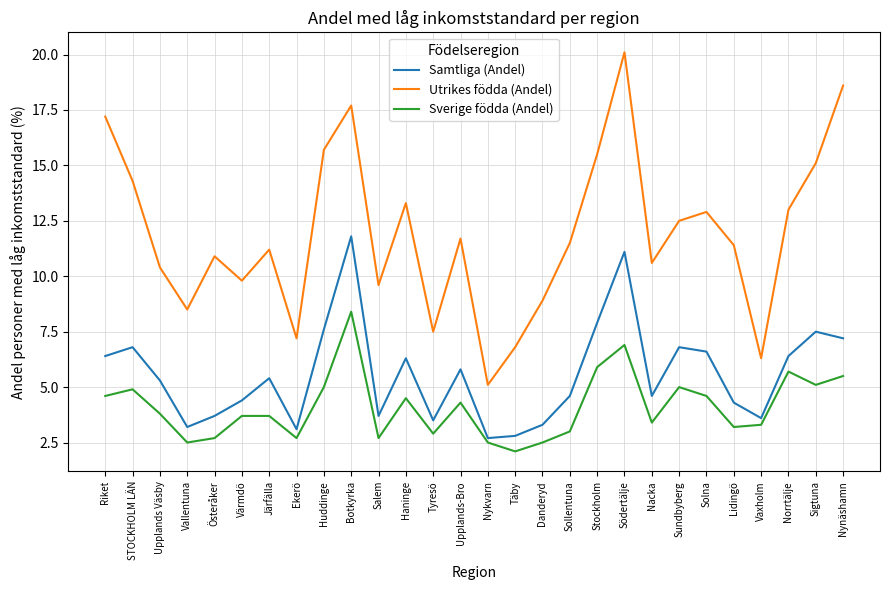

Does the chart display data point markers on the line(s)?

No